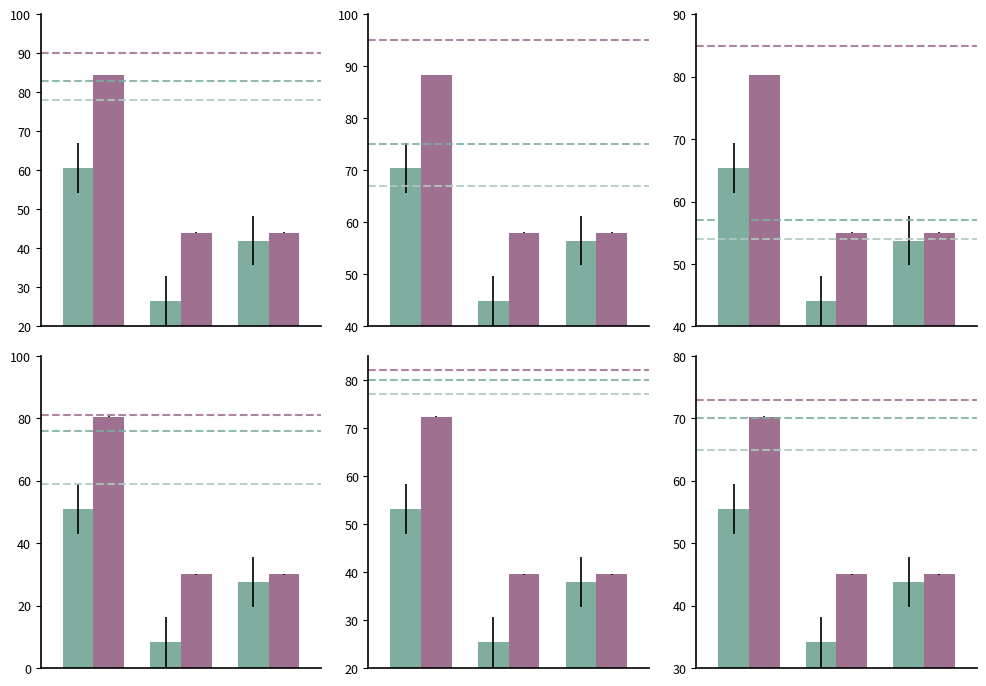

The value of Total Docs. (2020) at 0 is 119.5. True or false?

False